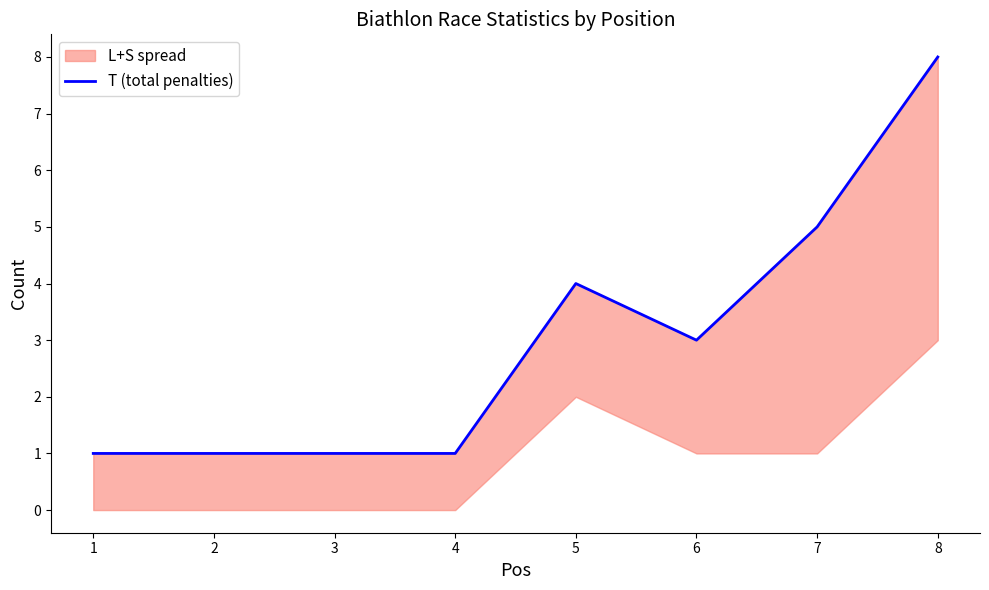

True or false: the data has more than 0 interior local peaks.

True